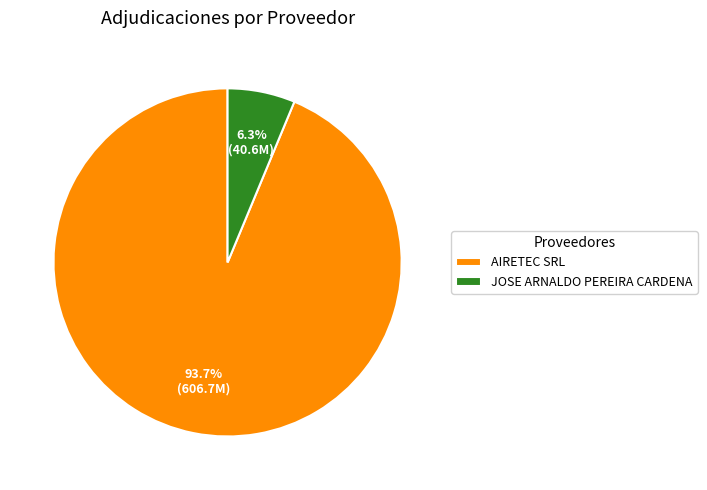

How many slices are in this pie chart?

2